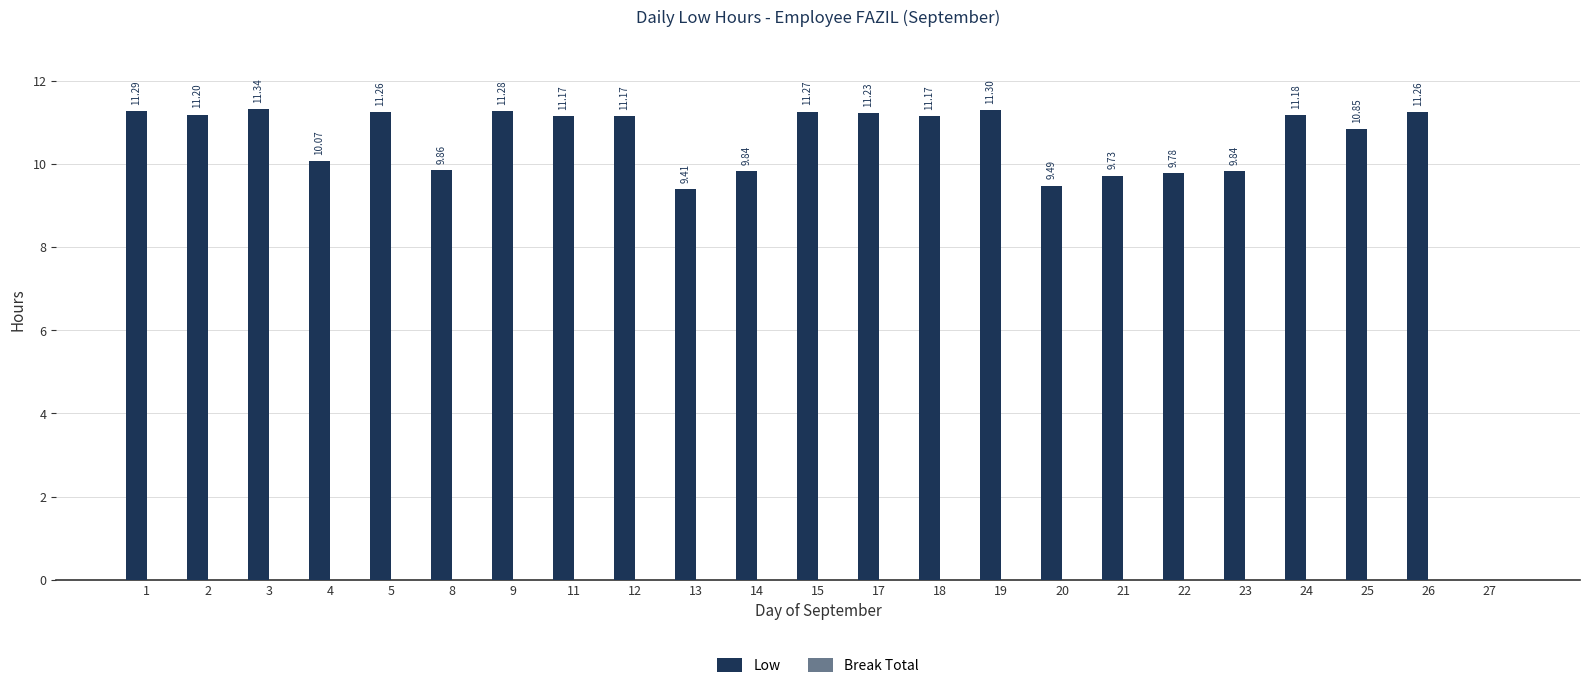

What is the maximum value shown in the chart?

11.3